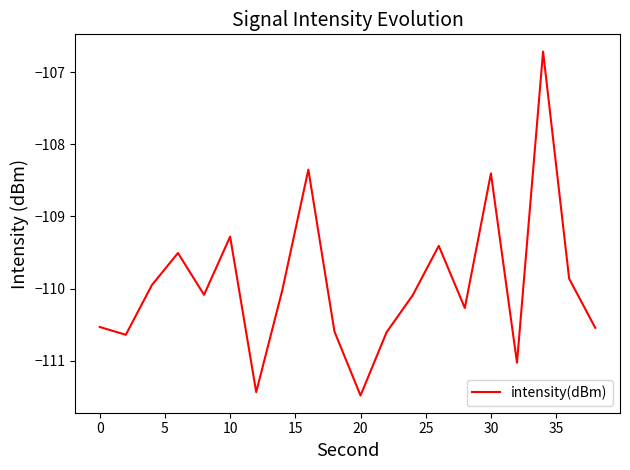

How many interior local valleys (lower than both neighbors) does the data have?

6